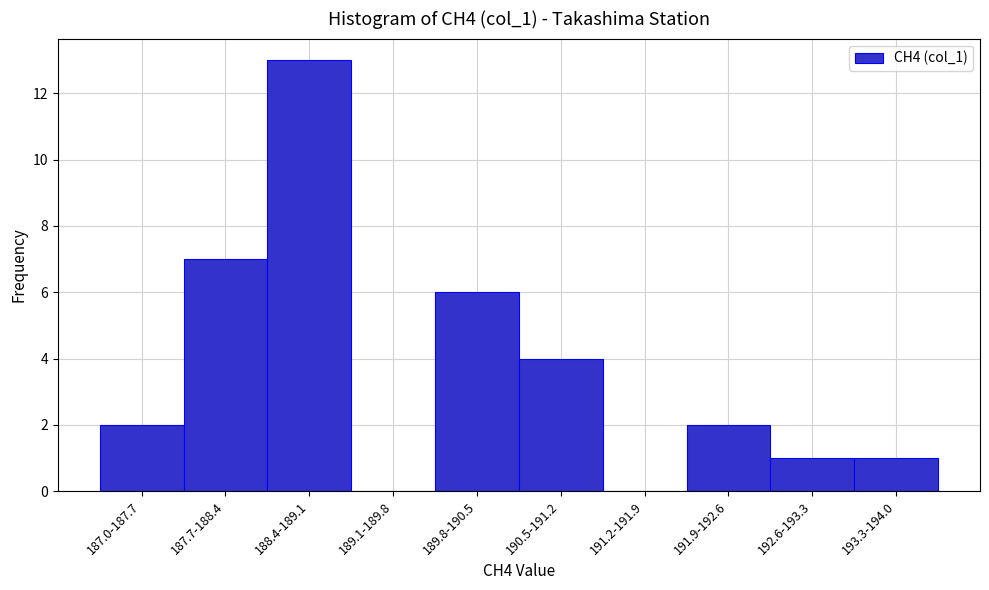

Reading left to right, what are all the values shown in this chart?

187.0-187.7=2	187.7-188.4=7	188.4-189.1=13	189.1-189.8=0	189.8-190.5=6	190.5-191.2=4	191.2-191.9=0	191.9-192.6=2	192.6-193.3=1	193.3-194.0=1